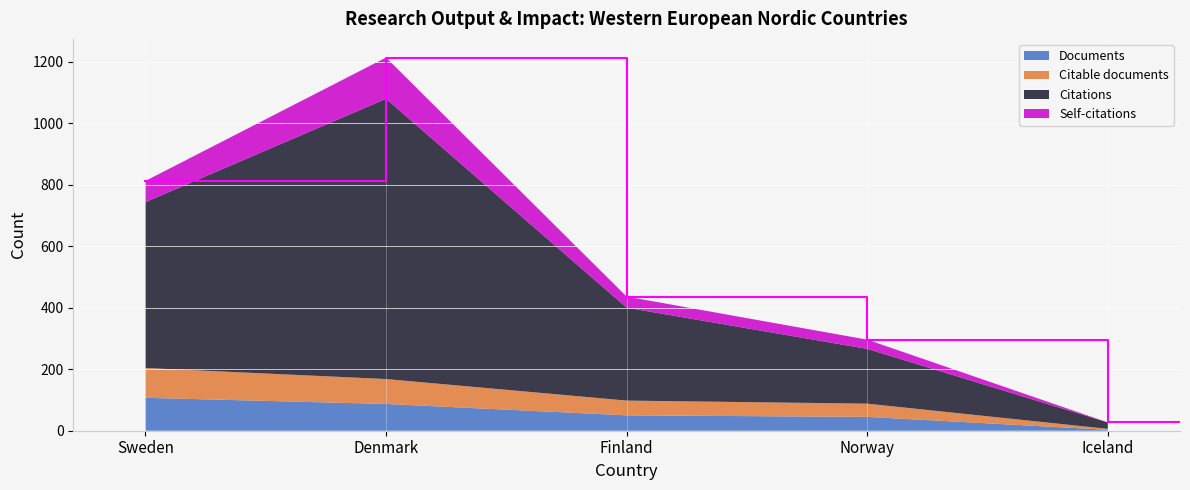

Reading left to right, extract all data points from this chart.

Documents: 107	87	50	45	3
Citable documents: 97	81	48	43	3
Citations: 539	911	302	178	21
Self-citations: 69	134	36	30	0